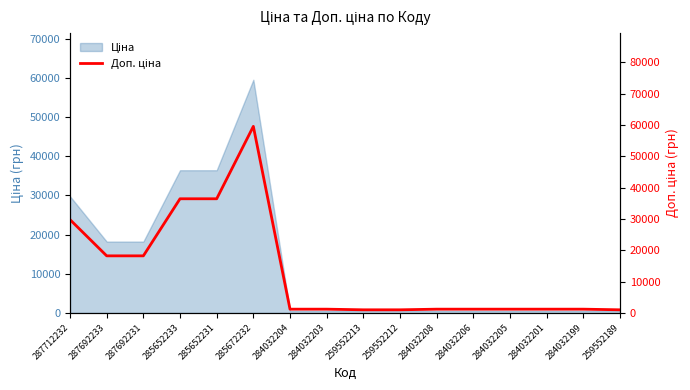

What is the value of the 9th point from the left?

992.7